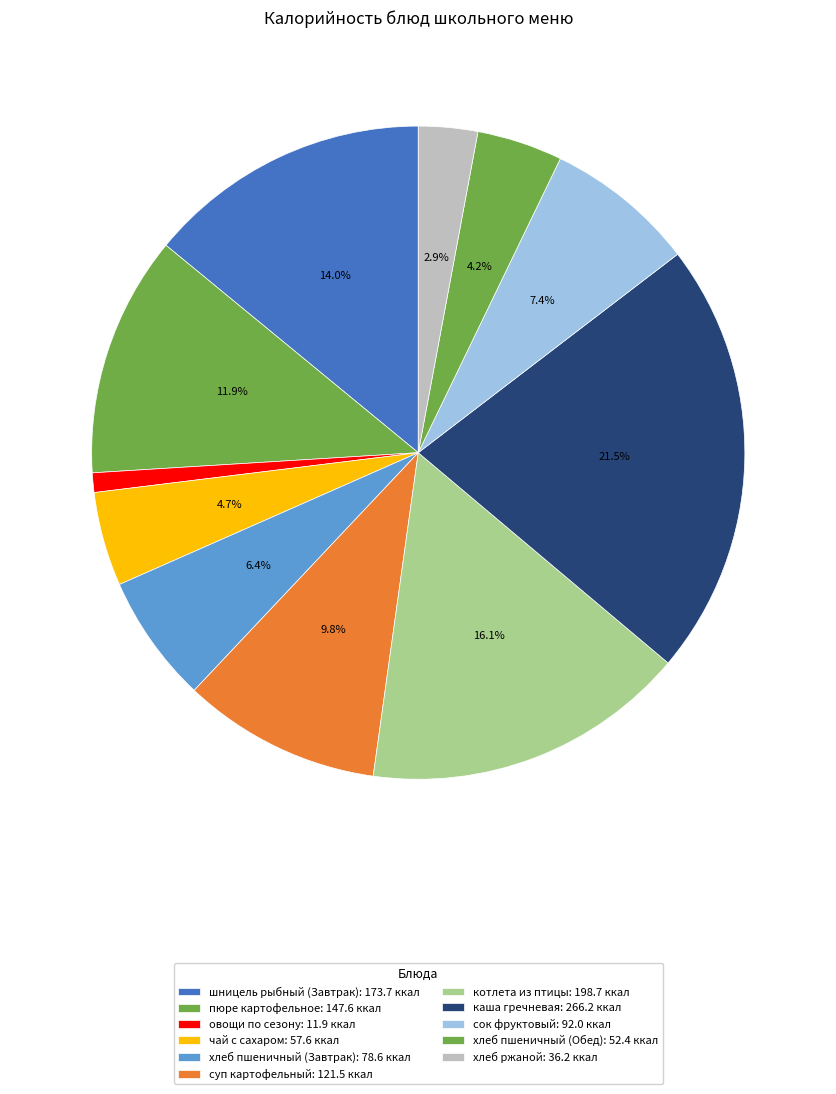

How many slices are in this pie chart?

11